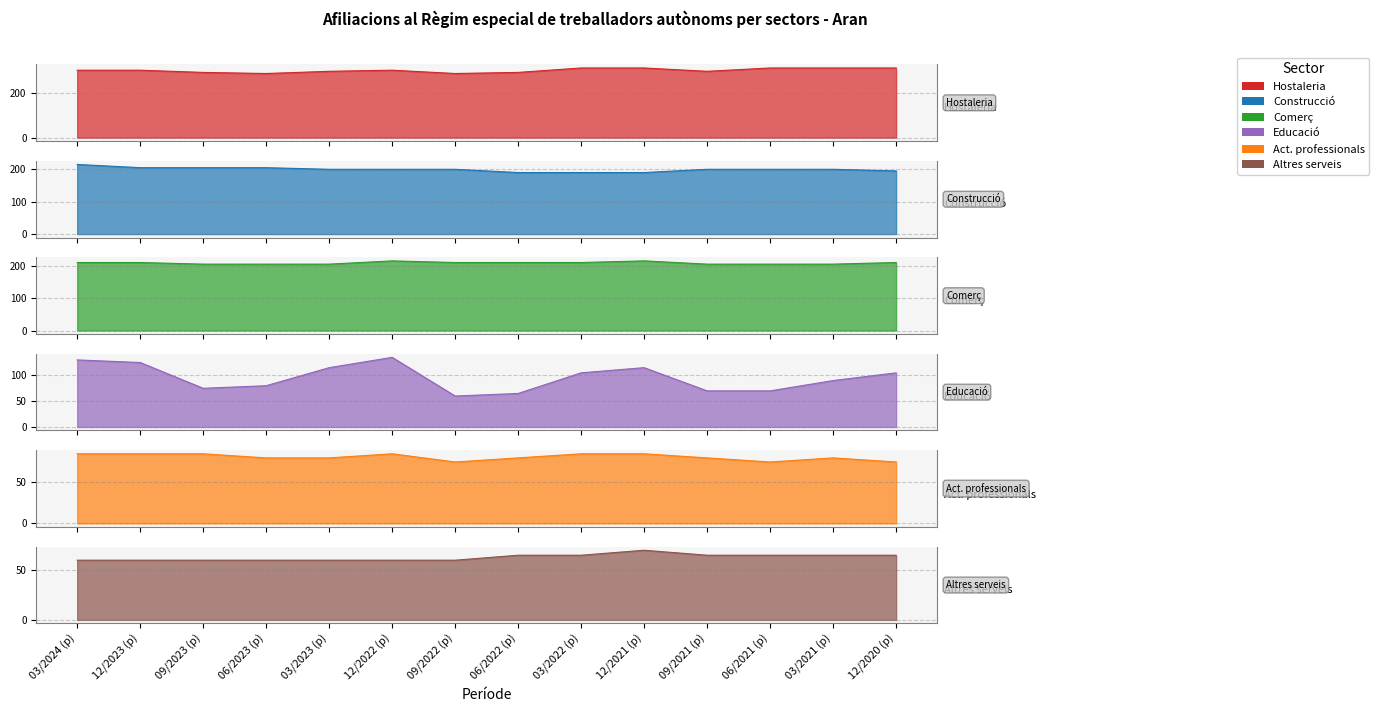

What is the minimum value shown in the chart?

60